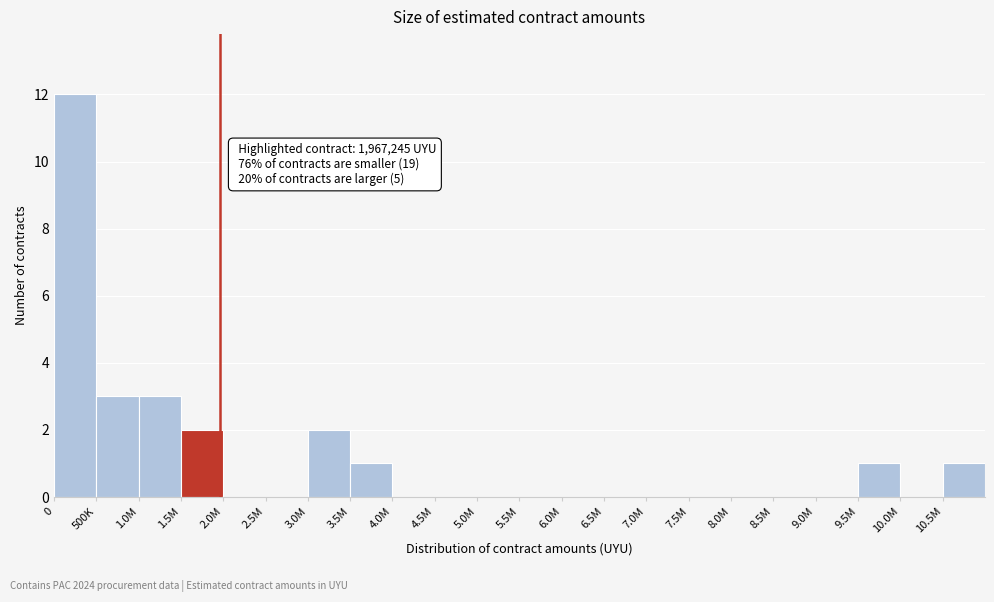

Reading left to right, list all the values displayed in this chart.

0=12	500K=3	1.0M=3	1.5M=2	2.0M=0	2.5M=0	3.0M=2	3.5M=1	4.0M=0	4.5M=0	5.0M=0	5.5M=0	6.0M=0	6.5M=0	7.0M=0	7.5M=0	8.0M=0	8.5M=0	9.0M=0	9.5M=1	10.0M=0	10.5M=1